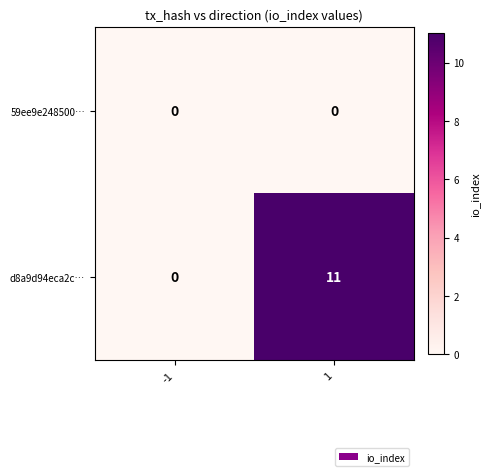

At which category is the sum across all series the highest?

1